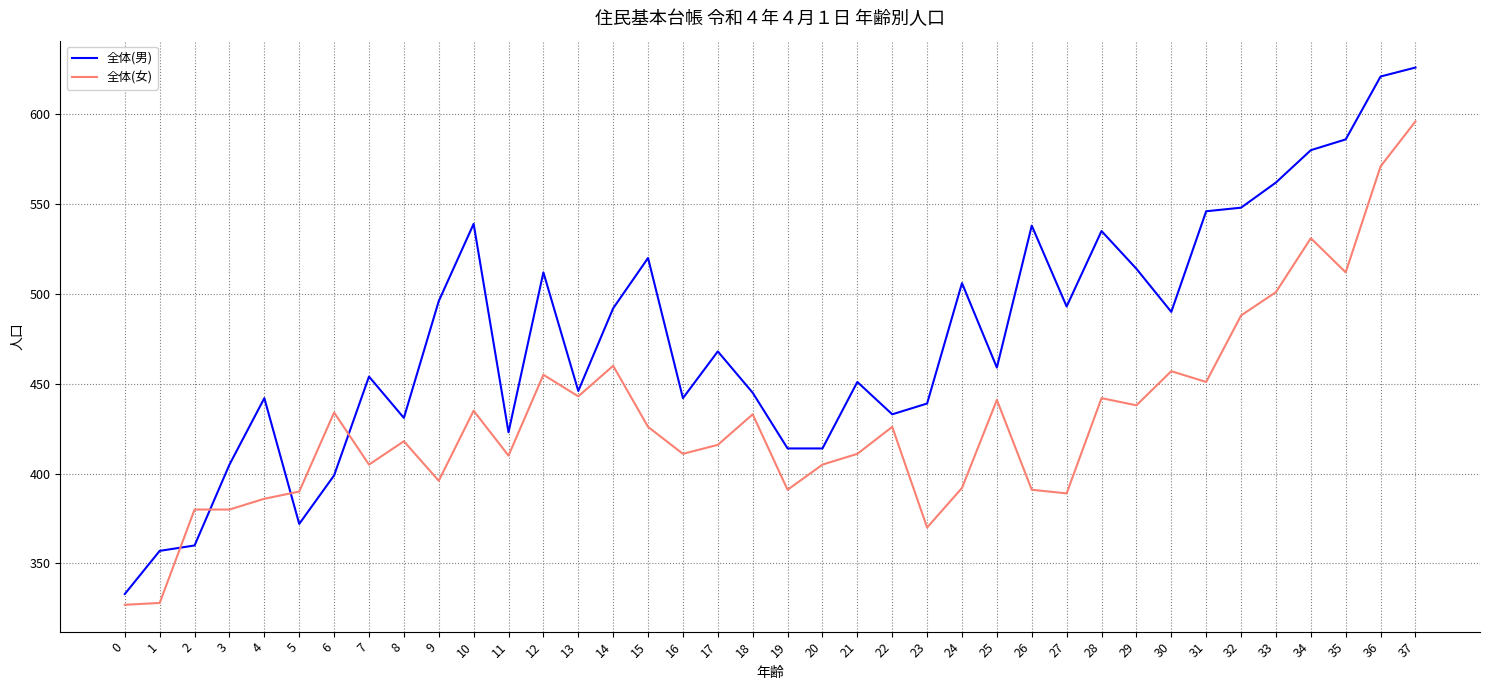

Rank the series at 36 from lowest to highest value.

全体(女), 全体(男)